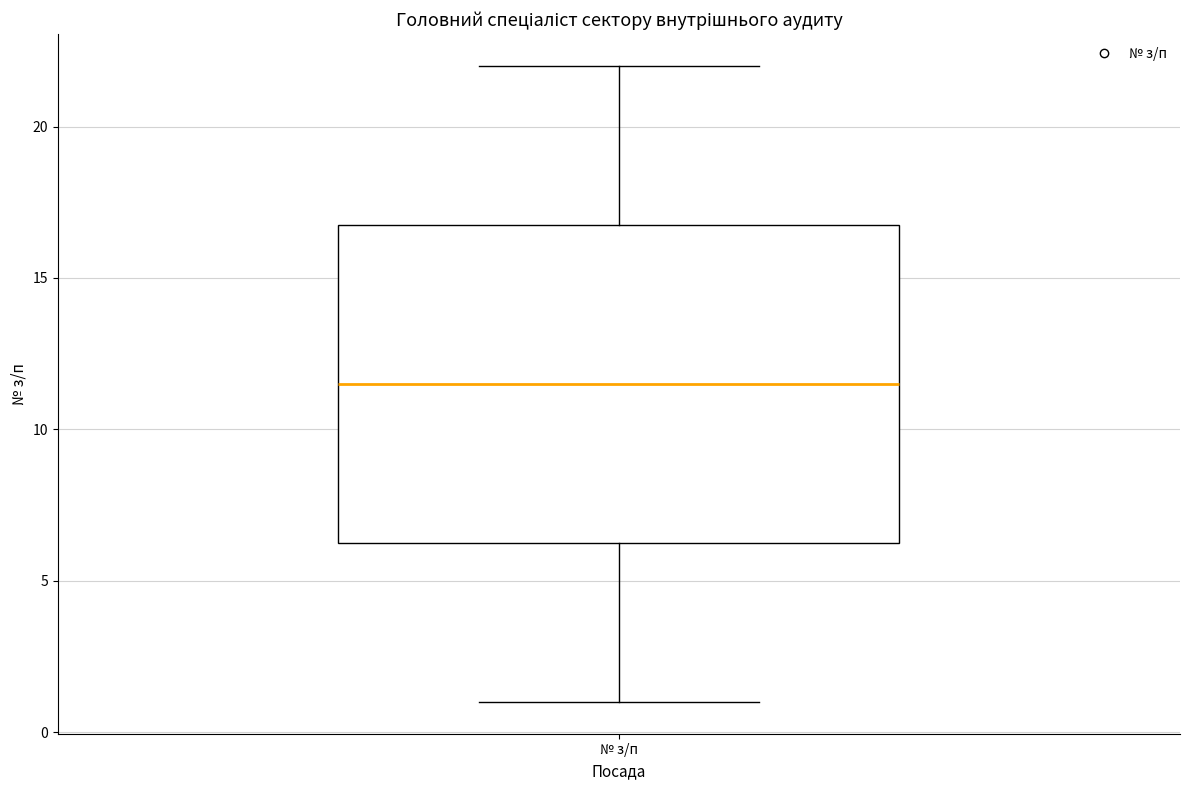

Where is the lower edge of the box for № з/п on the y-axis? The values are not printed on the chart, so give them approximately, as read against the axis.

6.5